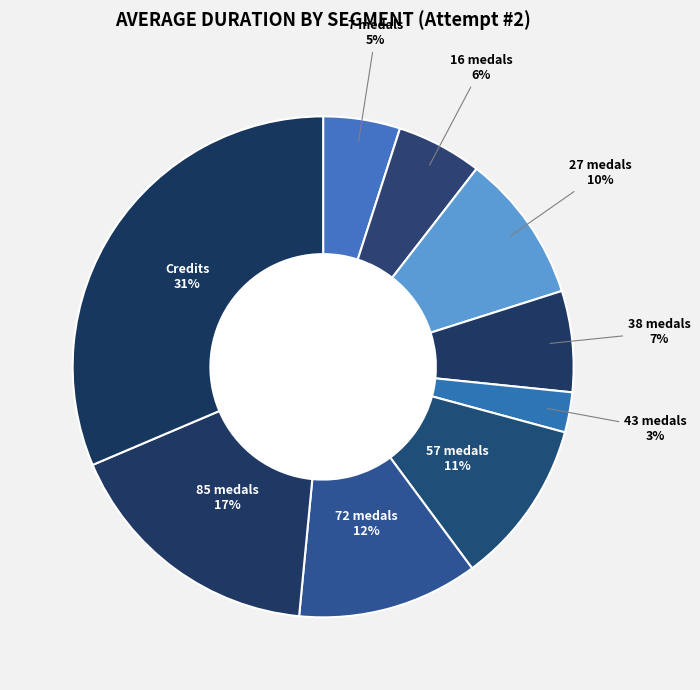

How many segments does this pie chart have?

9